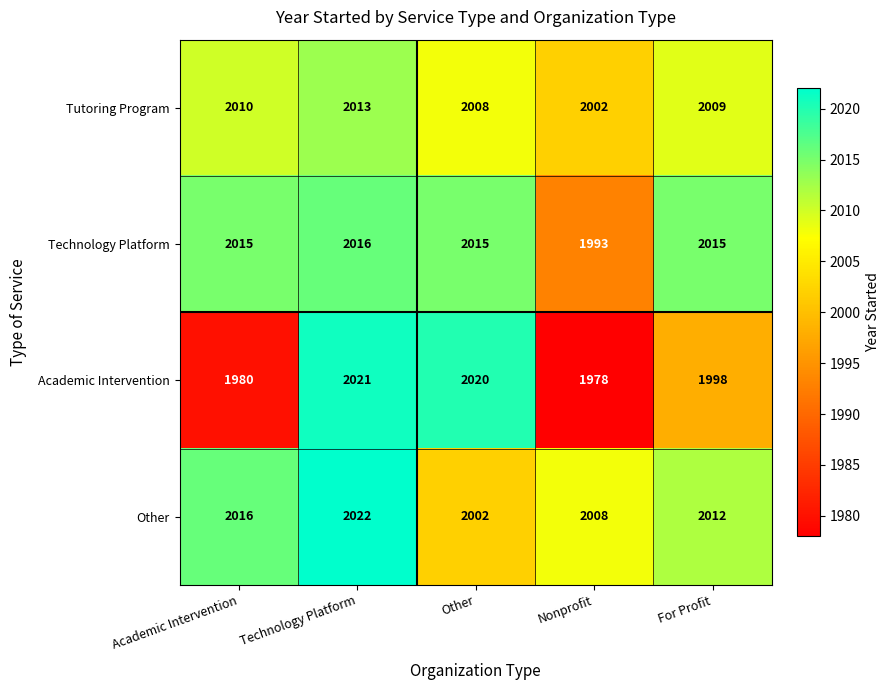

What is the greatest value displayed?

2022